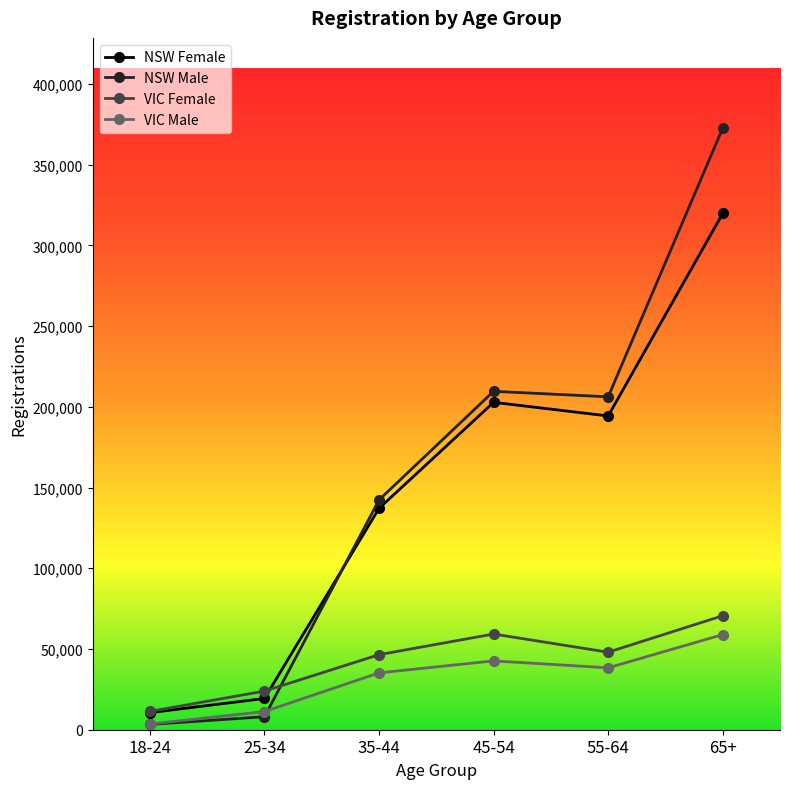

Which series changed the most between 25-34 and 35-44?

NSW Male